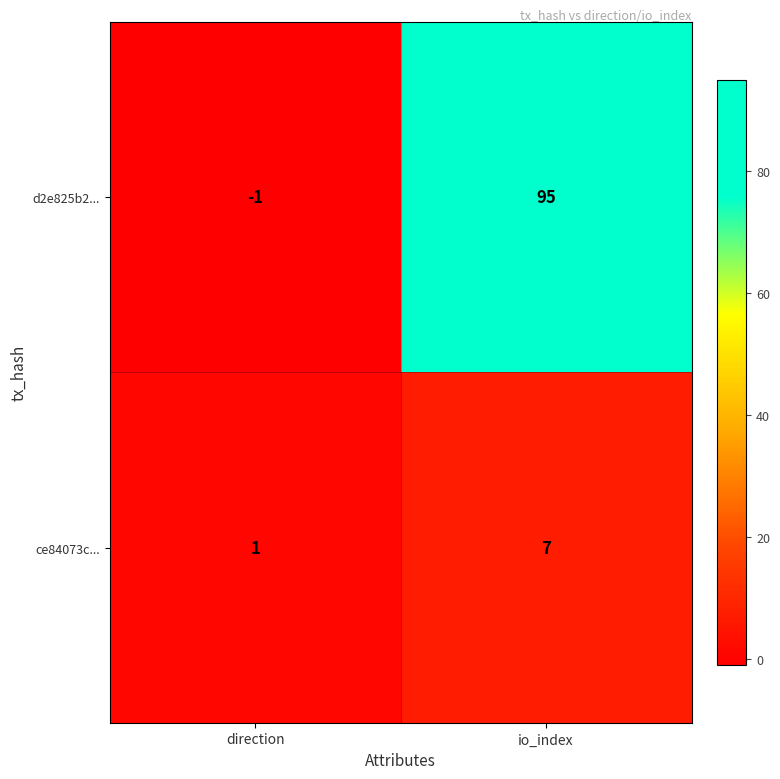

Reading left to right, what are all the values shown in this chart?

d2e825b2...: -1	95
ce84073c...: 1	7